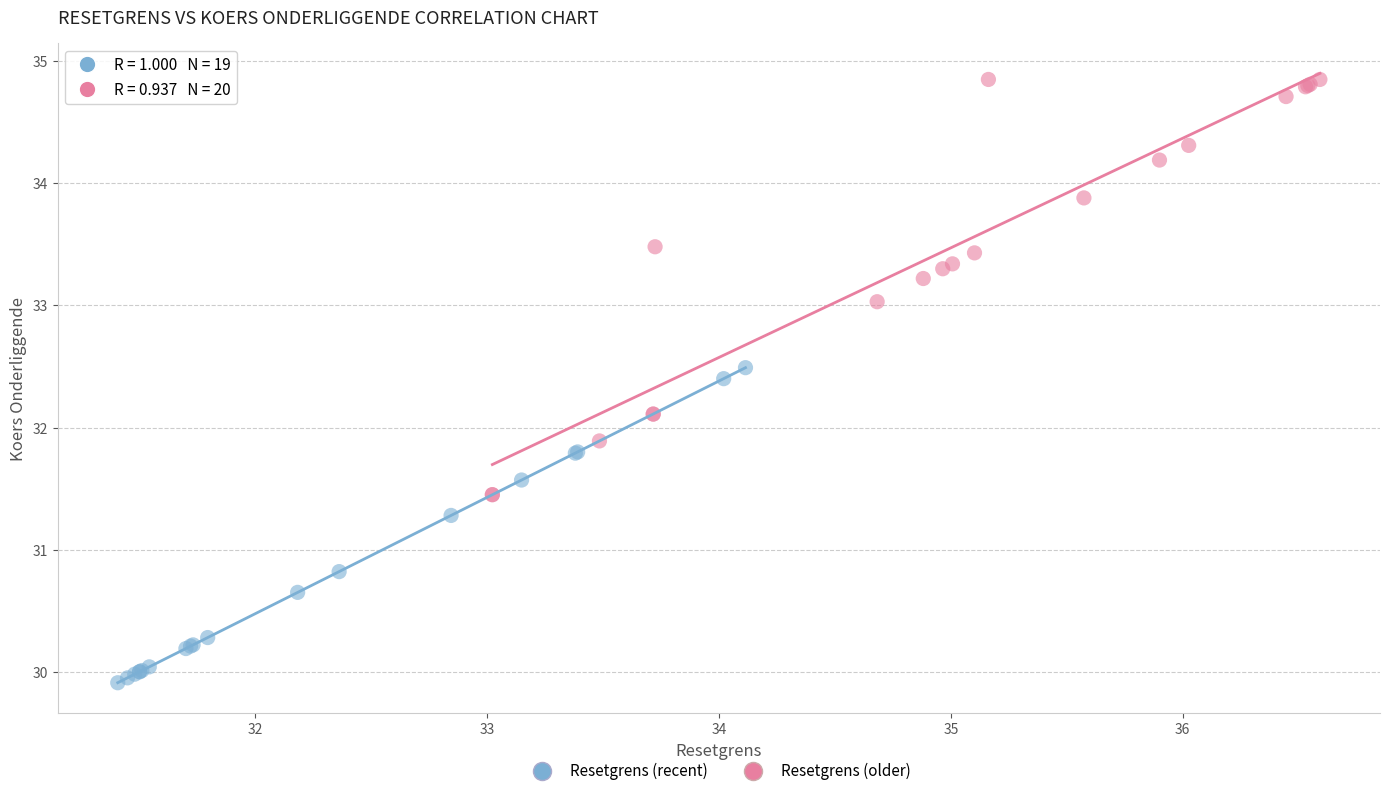

Which series has the widest spread of Y values?

Resetgrens (older)